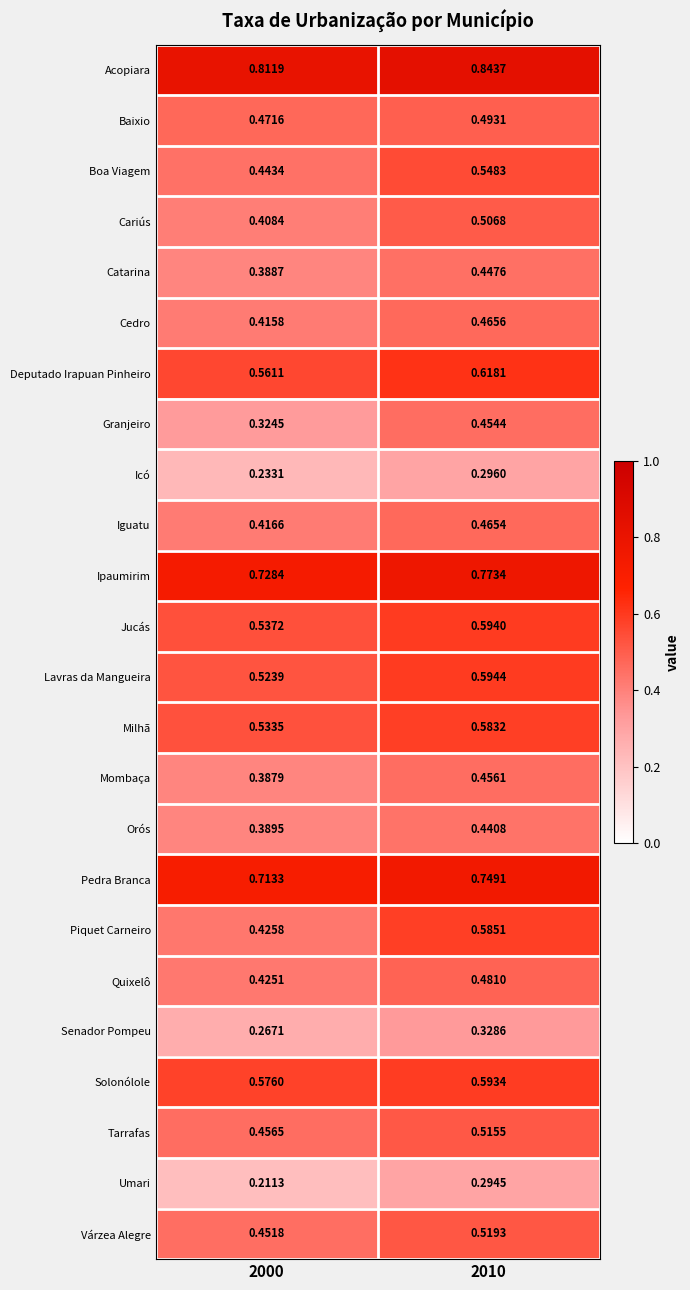

Which series has the largest total across all categories?

Acopiara